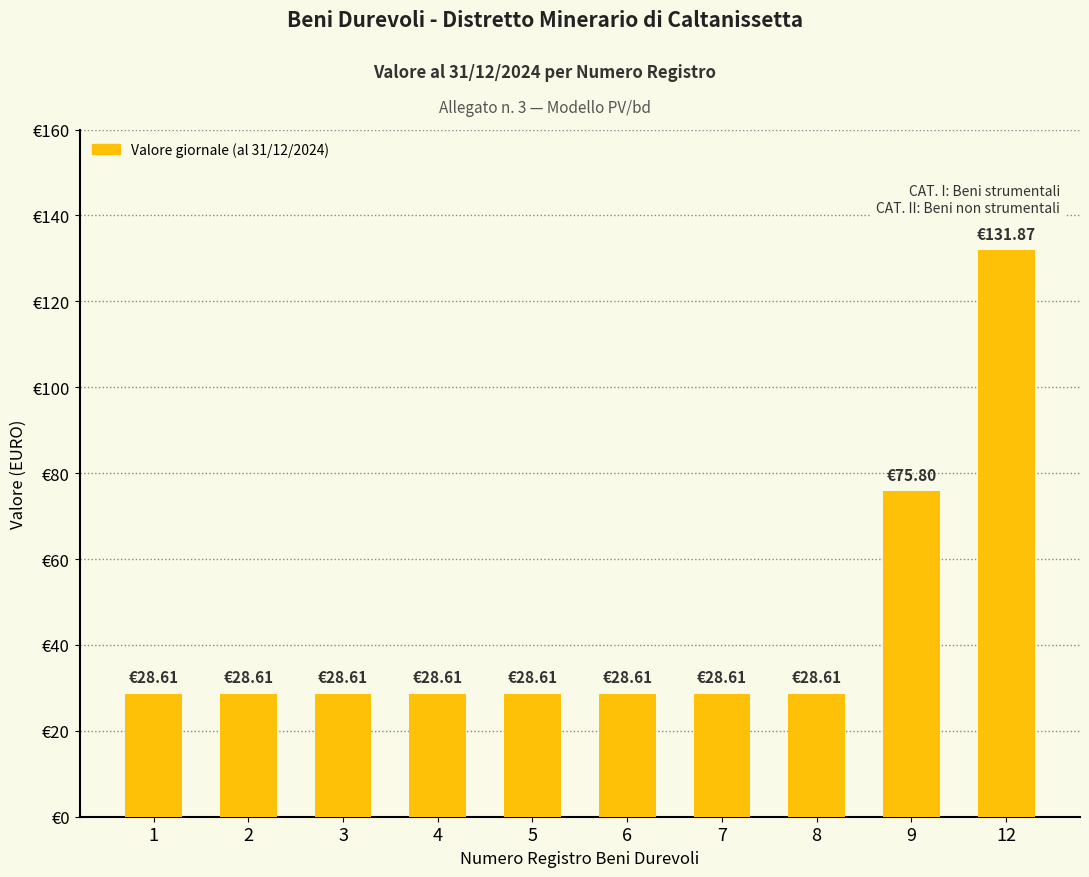

Rank the categories by value from highest to lowest.

12, 9, 1, 2, 3, 4, 5, 6, 7, 8